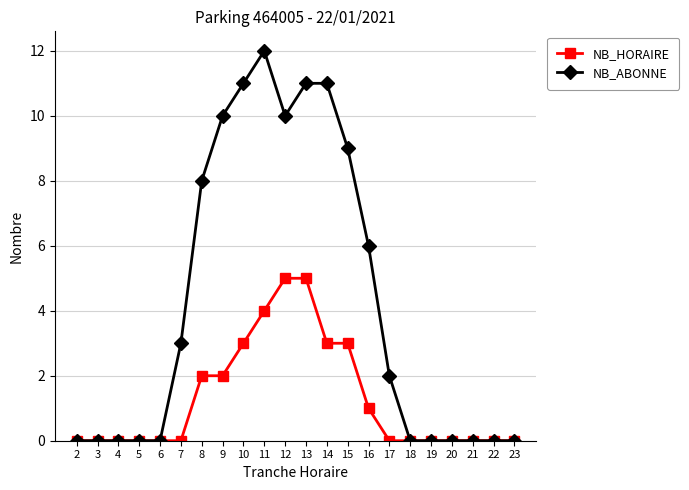

What is the highest value of the NB_ABONNE series?

12